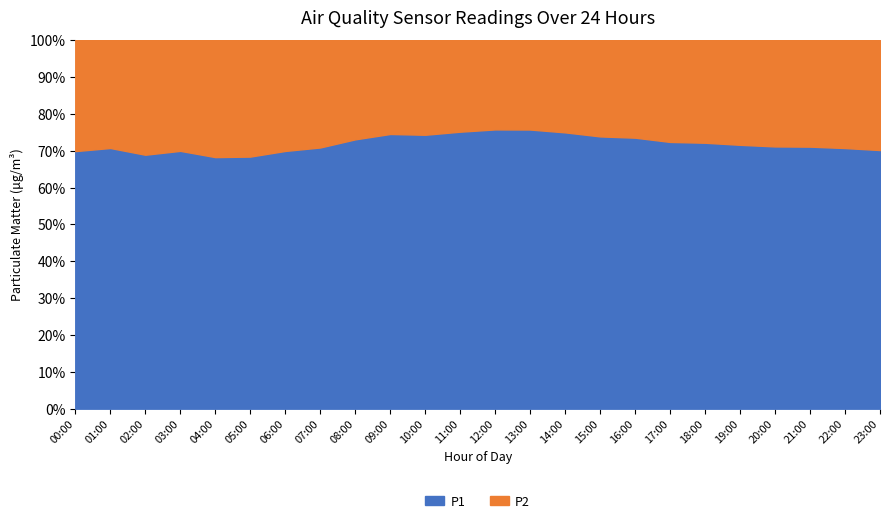

The value of P1 at 03:00 is 1.4. True or false?

False